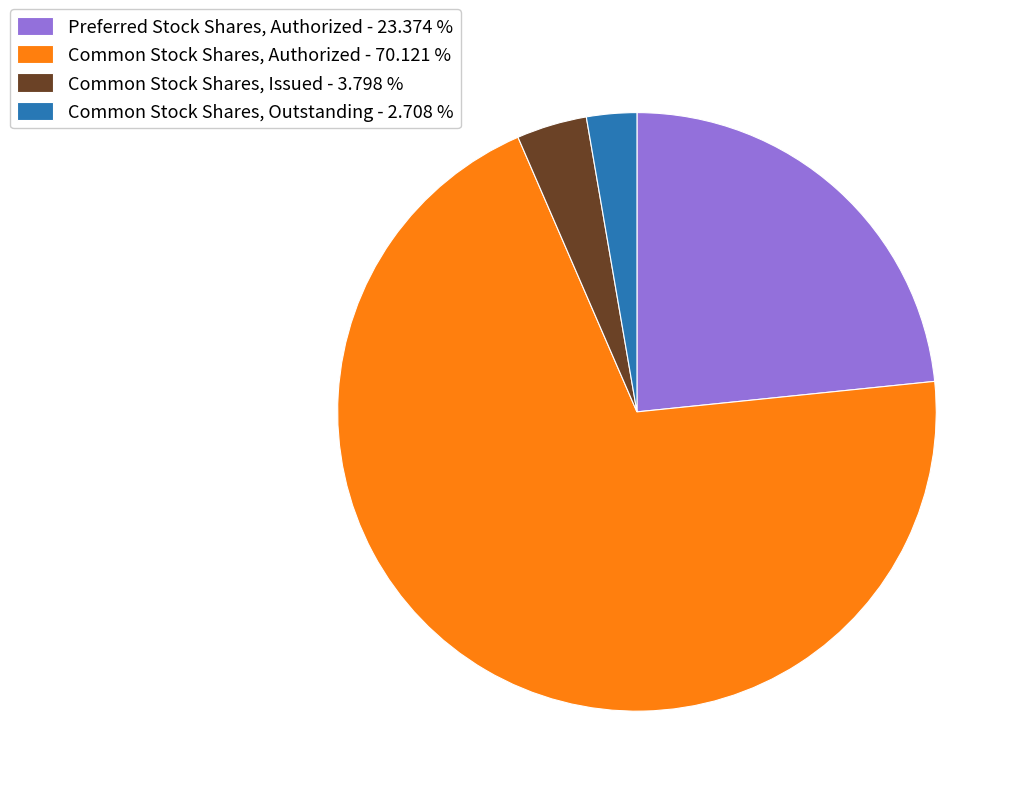

Which has a higher value, Common Stock Shares, Authorized - 70.121 % or Common Stock Shares, Issued - 3.798 %?

Common Stock Shares, Authorized - 70.121 %